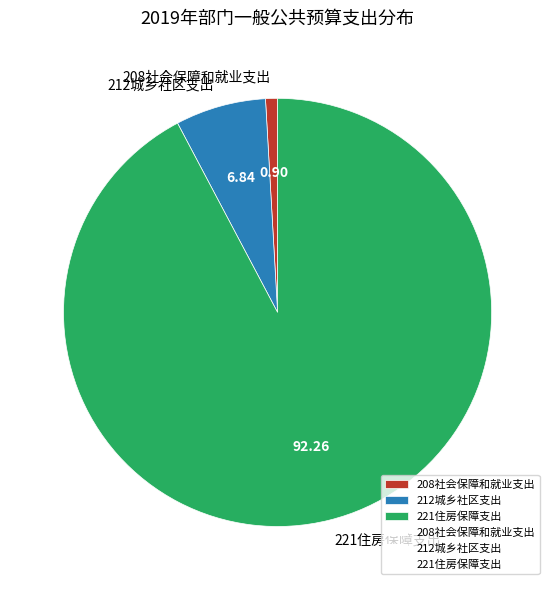

Which slice is the smallest?

208社会保障和就业支出